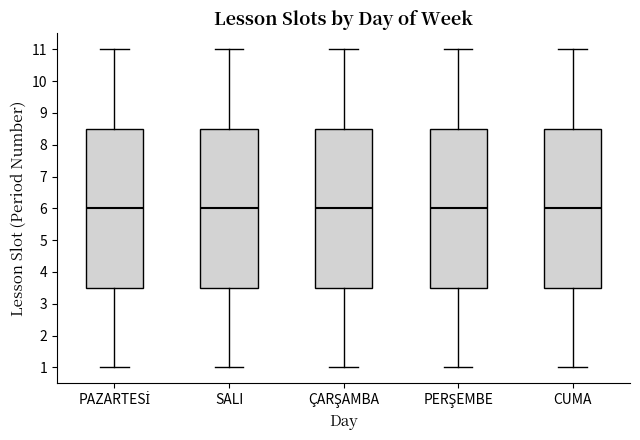

Reading left to right, transcribe this box plot: for each box, give where its median line is, the range the box spans, and where its two whiskers end, as read against the y-axis. The values are not printed on the chart, so give them approximately, as read against the axis.

PAZARTESİ: median 6.0, box 3.5 to 8.5, whiskers 1.0 to 11.0
SALI: median 6.0, box 3.5 to 8.5, whiskers 1.0 to 11.0
ÇARŞAMBA: median 6.0, box 3.5 to 8.5, whiskers 1.0 to 11.0
PERŞEMBE: median 6.0, box 3.5 to 8.5, whiskers 1.0 to 11.0
CUMA: median 6.0, box 3.5 to 8.5, whiskers 1.0 to 11.0